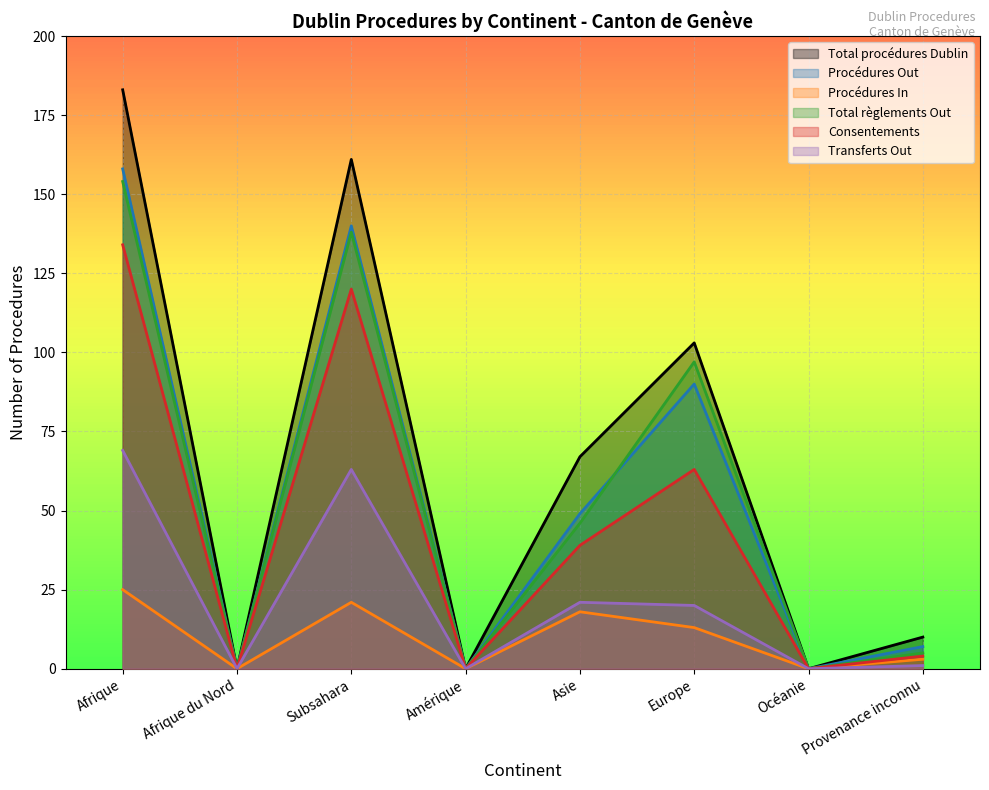

What is the difference between the maximum and minimum values in the Consentements series?

134